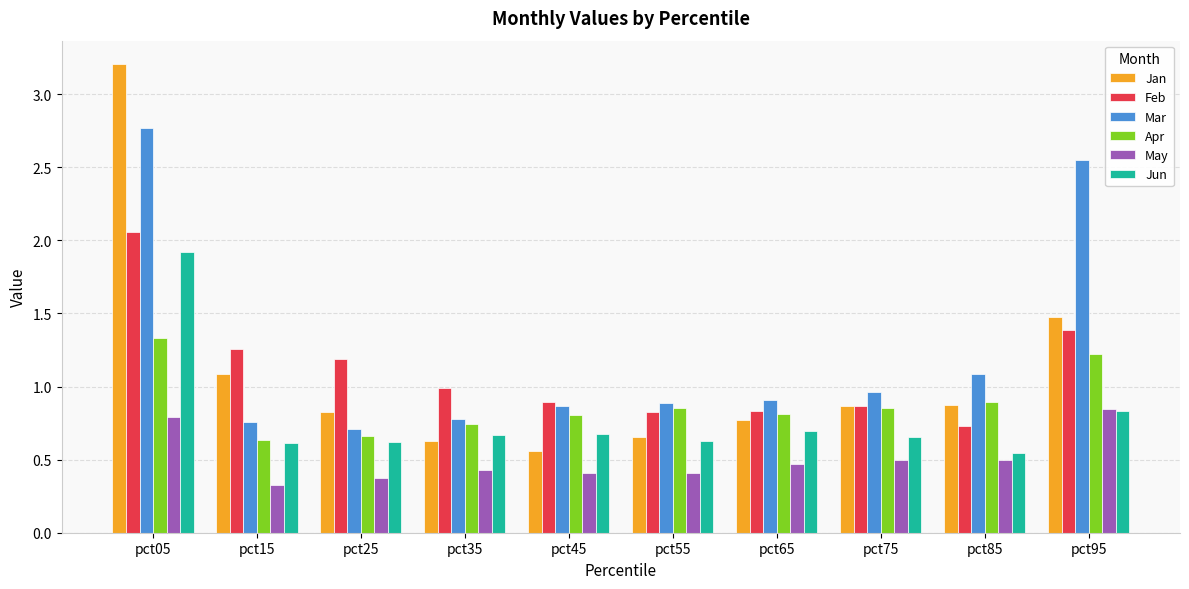

Is the value of Mar at pct35 greater than the value of Apr at pct95?

No